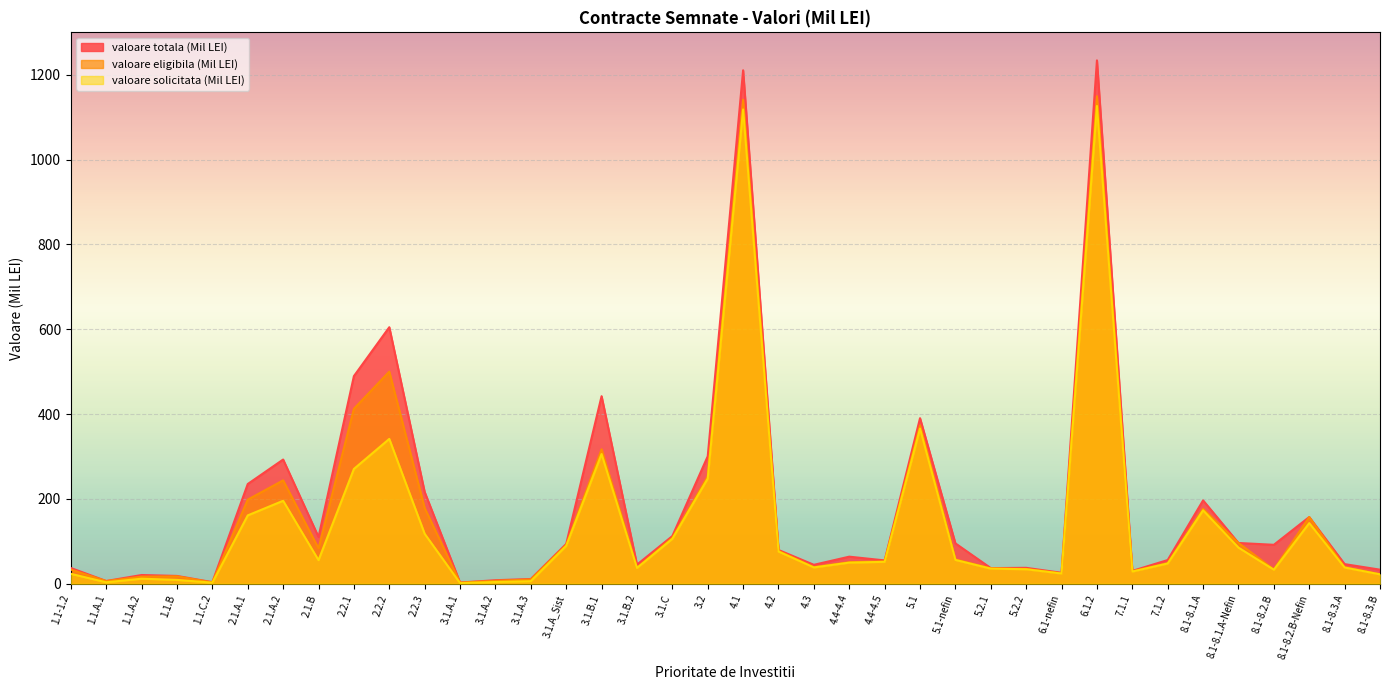

What is the average value of the valoare eligibila (Mil LEI) series?

162.2